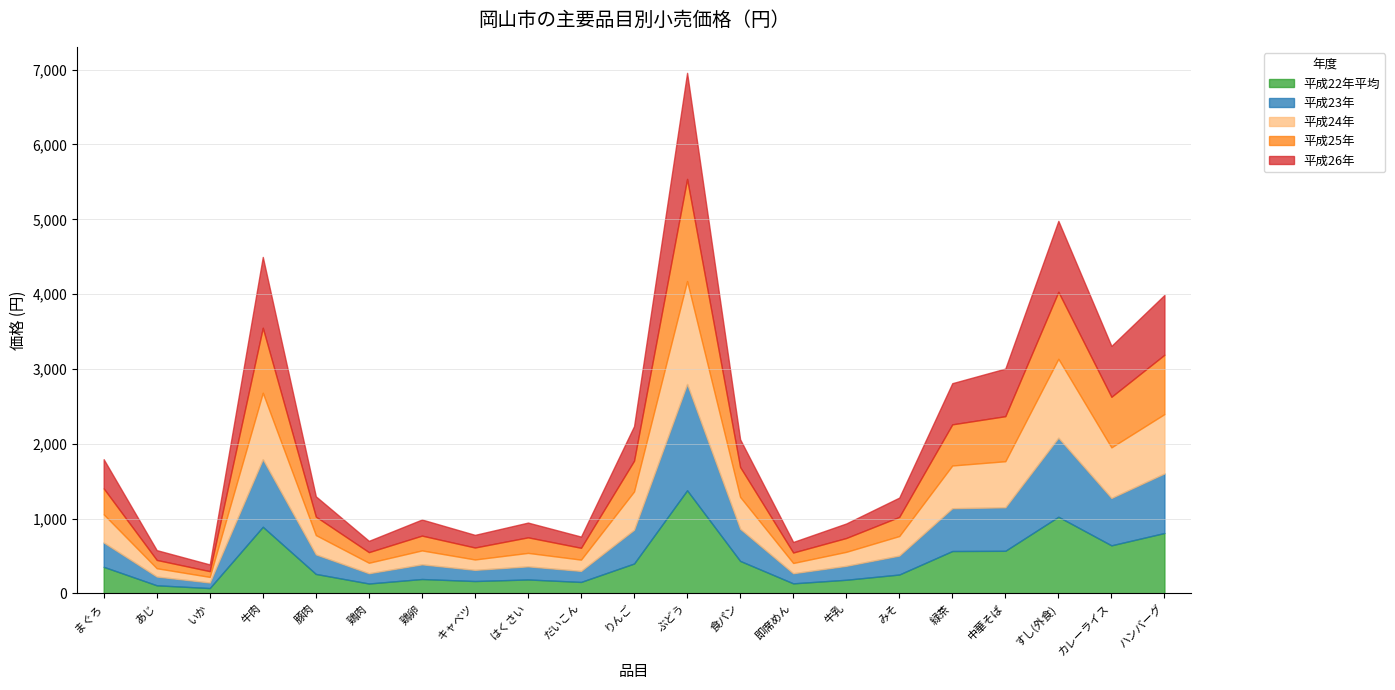

What position from the left is 緑茶?

17